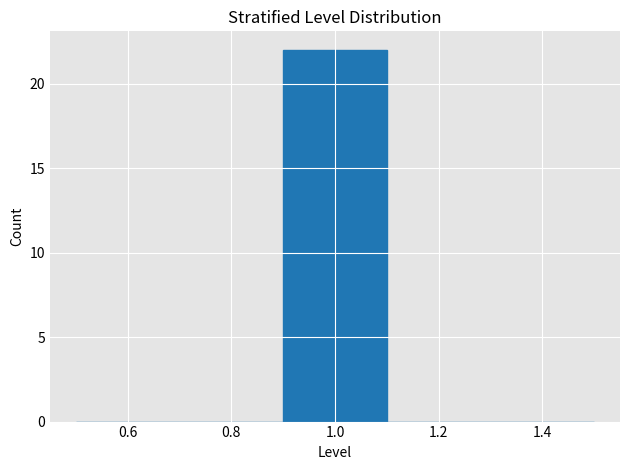

How tall is the bar that spans 0.9 to 1.1 on the x-axis? The values are not printed on the chart, so give them approximately, as read against the axis.

22